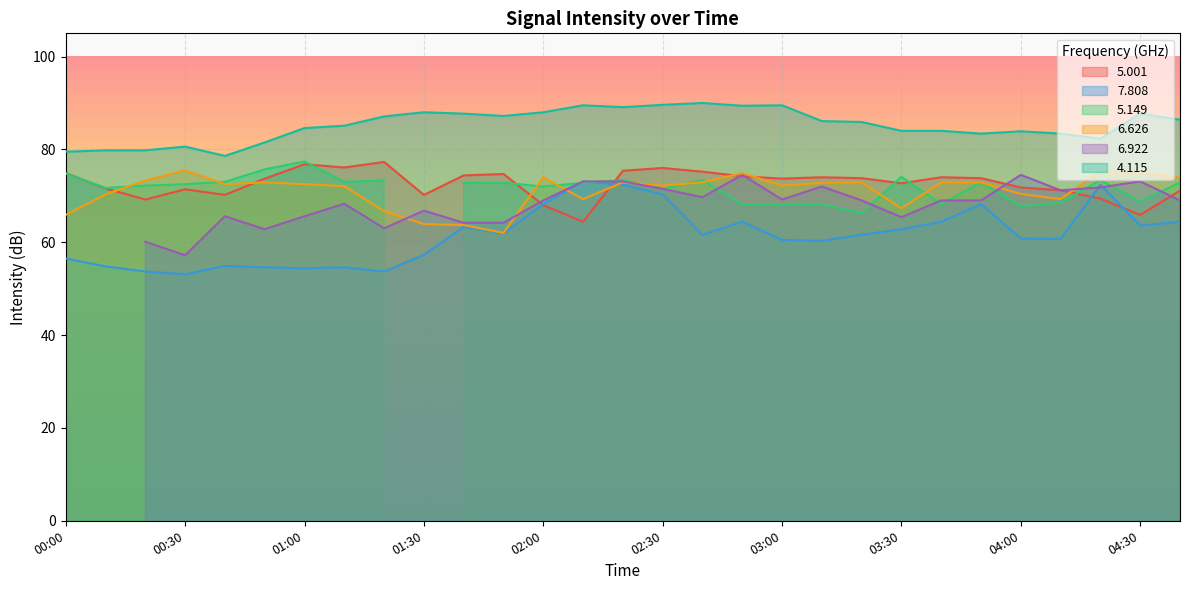

True or false: 5.001 and 4.115 cross at least once.

False